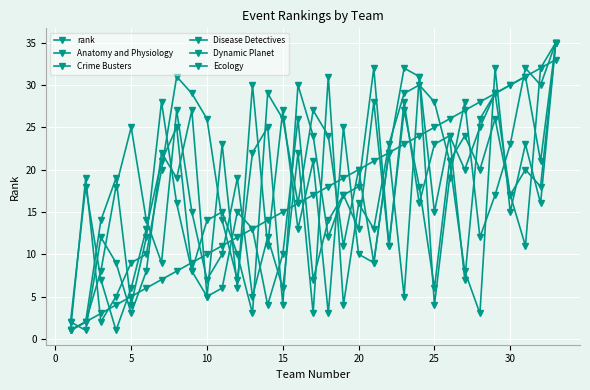

Which series has the widest spread of values?

Anatomy and Physiology